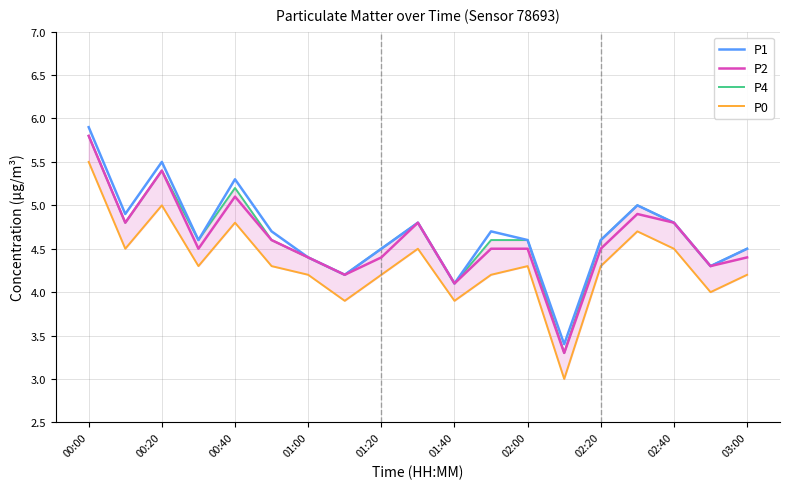

What is the value of the P4 point at the 1st from the left?

5.8